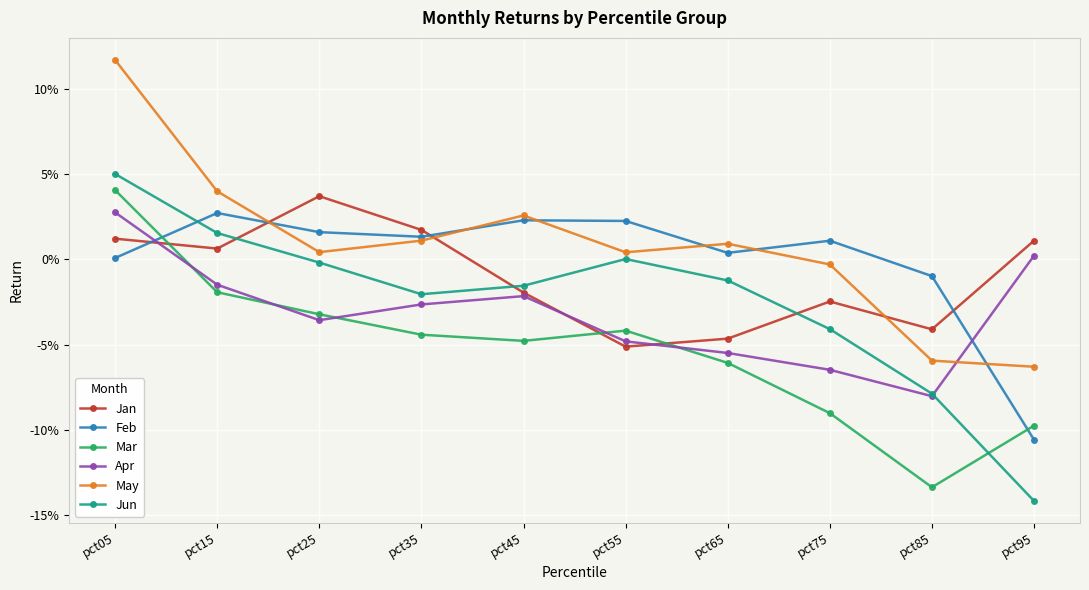

At pct65, list the series in order from smallest to largest.

Mar, Apr, Jan, Jun, Feb, May